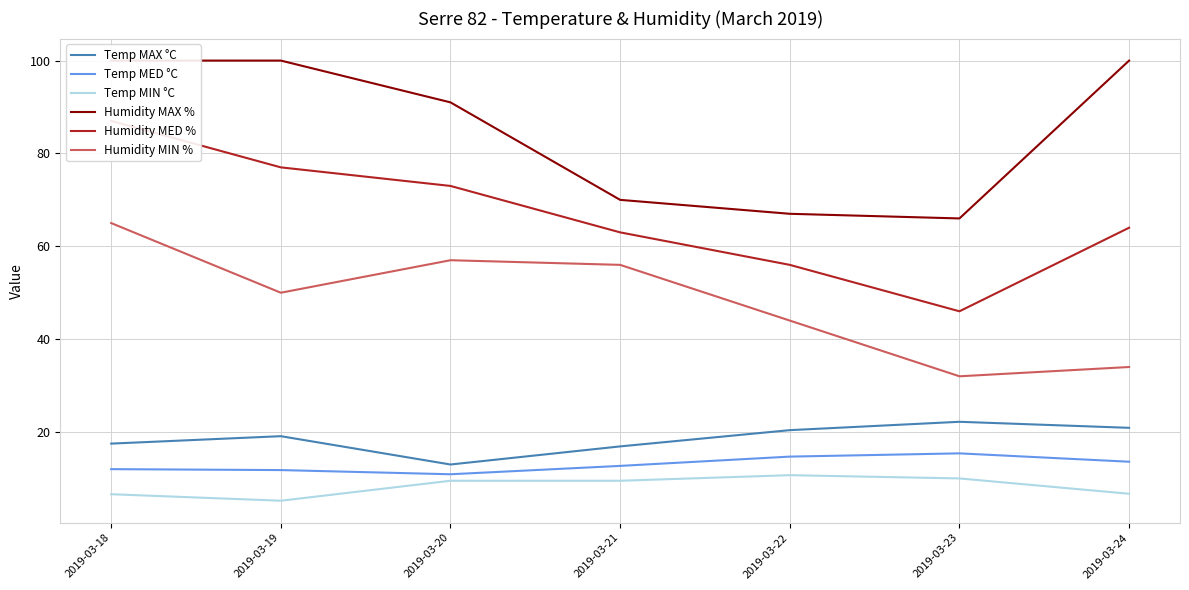

Is it true that Humidity MED % equals 71.5 at 2019-03-23?

False